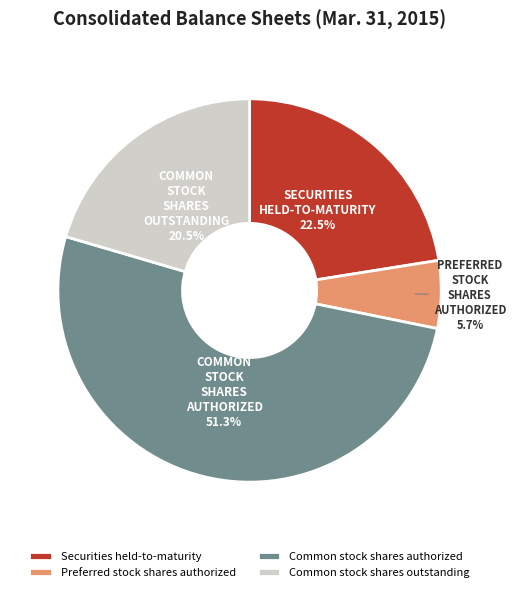

Count the number of slices in the pie.

4